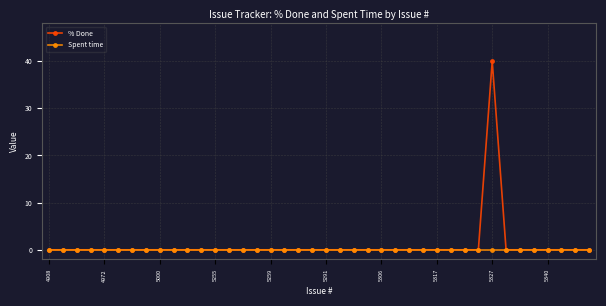

What is the value of the % Done point at the 33rd from the left?

40